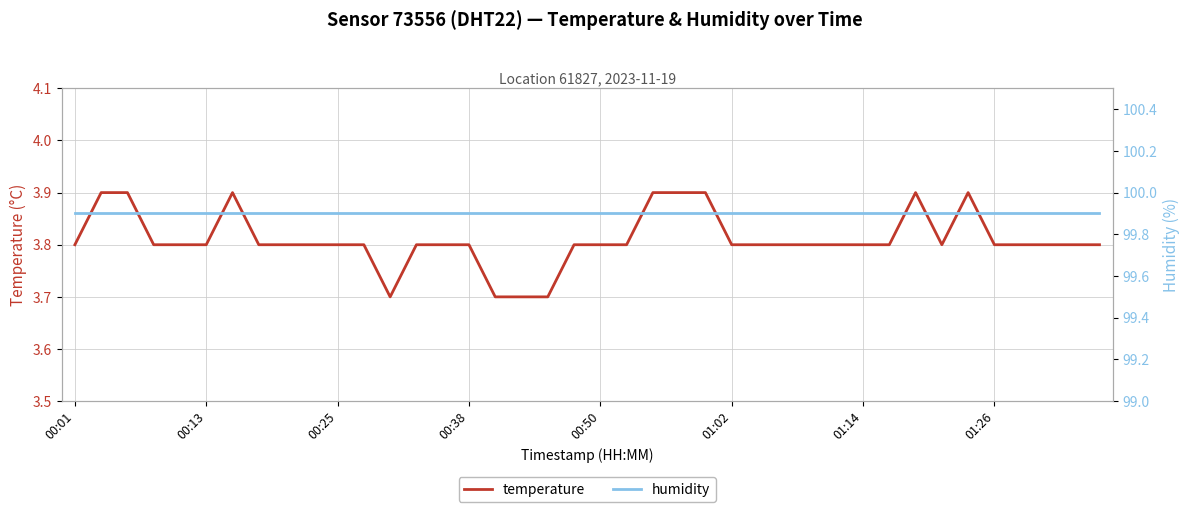

The temperature series shows 1.2 at 00:13. True or false?

False